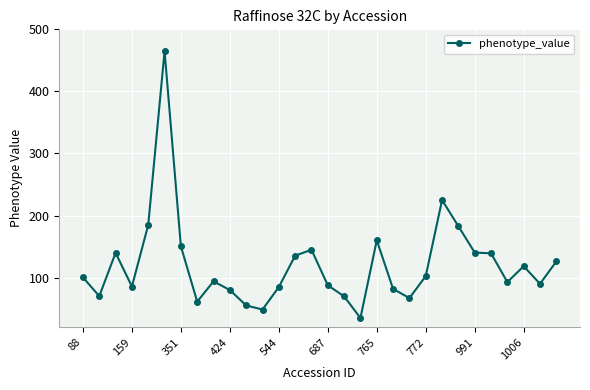

What is the smallest value displayed?

34.8